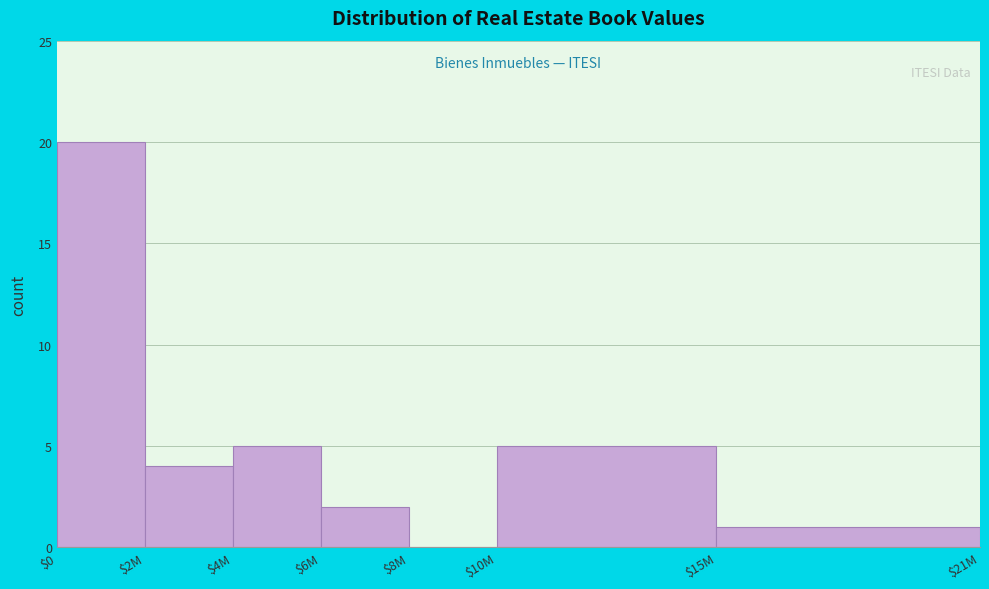

The value at $6M is 3. True or false?

False